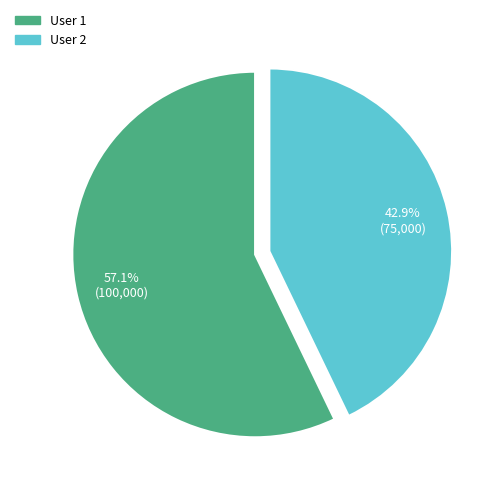

Which category has the biggest portion of the pie?

User 1